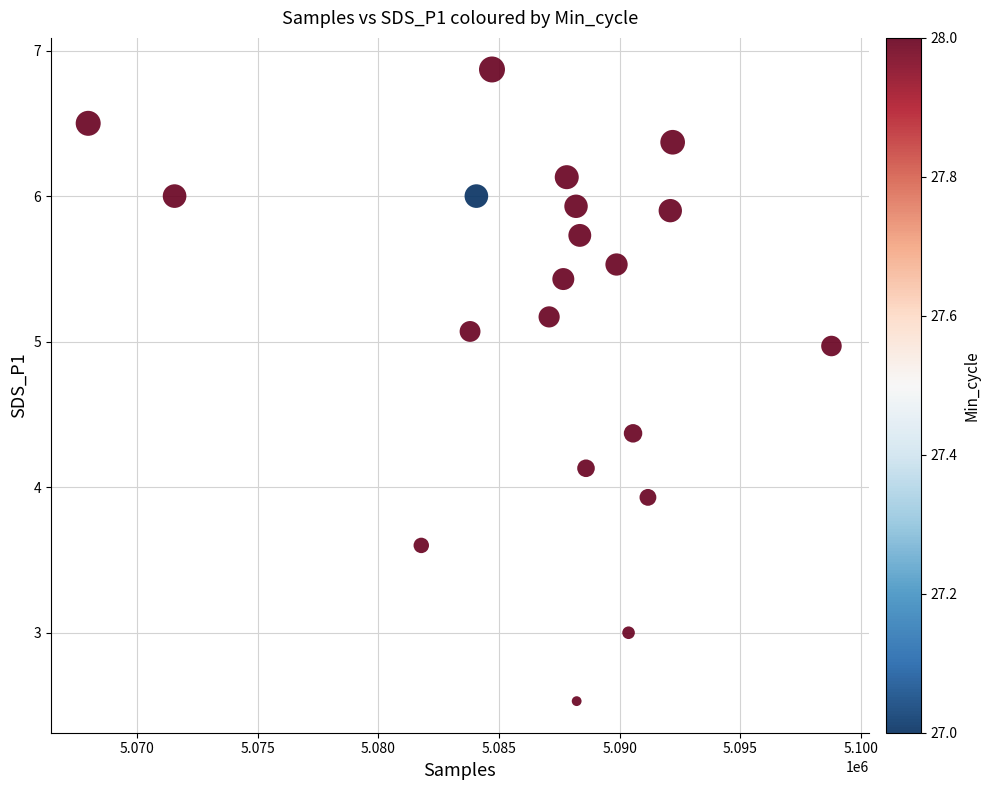

What is the range of X values (max minus min)?

30794.0